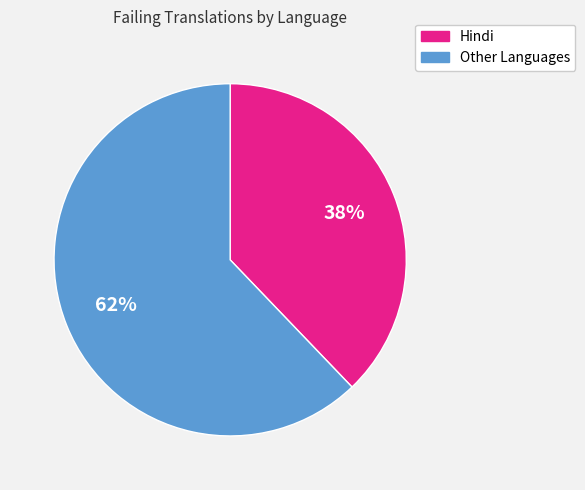

To the nearest percent, what is the difference between the largest and smallest slice percentages?

24%